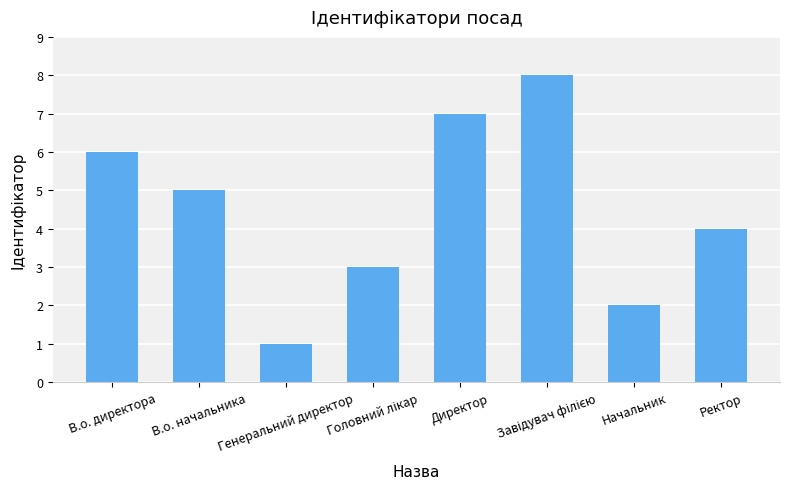

Reading left to right, list all the values displayed in this chart.

6	5	1	3	7	8	2	4